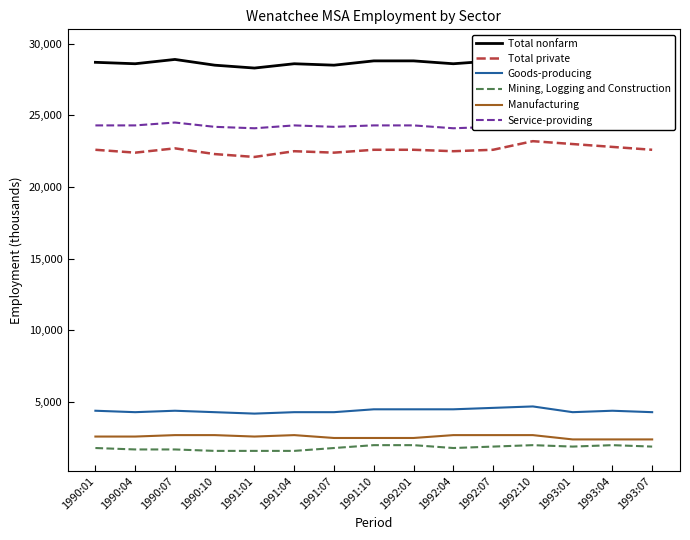

Is it true that Goods-producing equals 5776 at 1990:10?

False